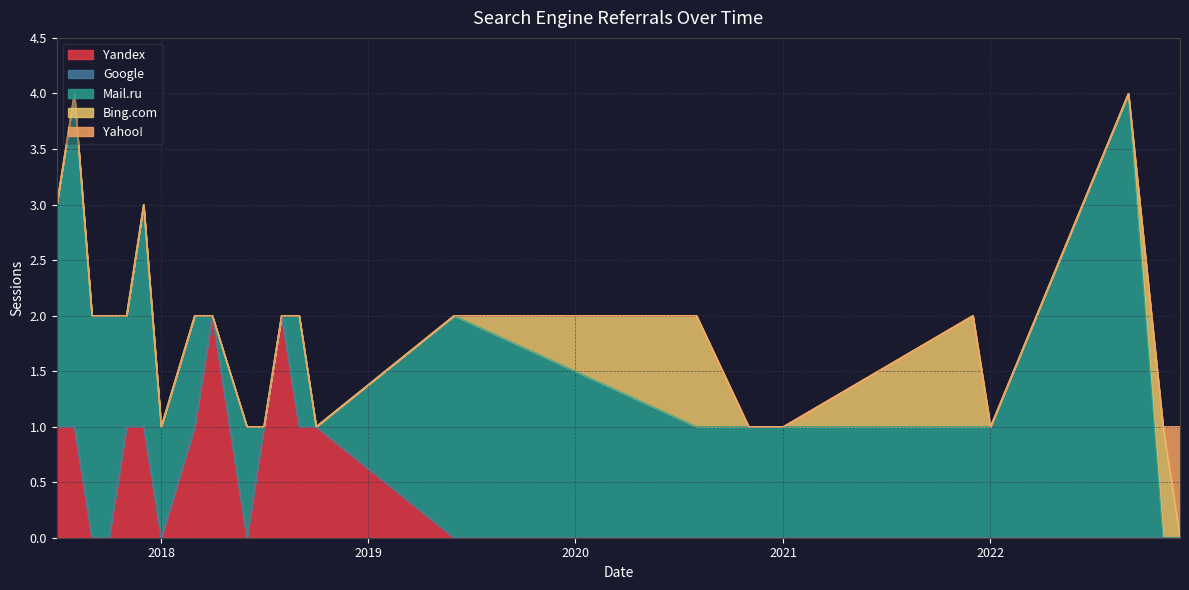

The value of Bing.com at 2022 is 1. True or false?

True